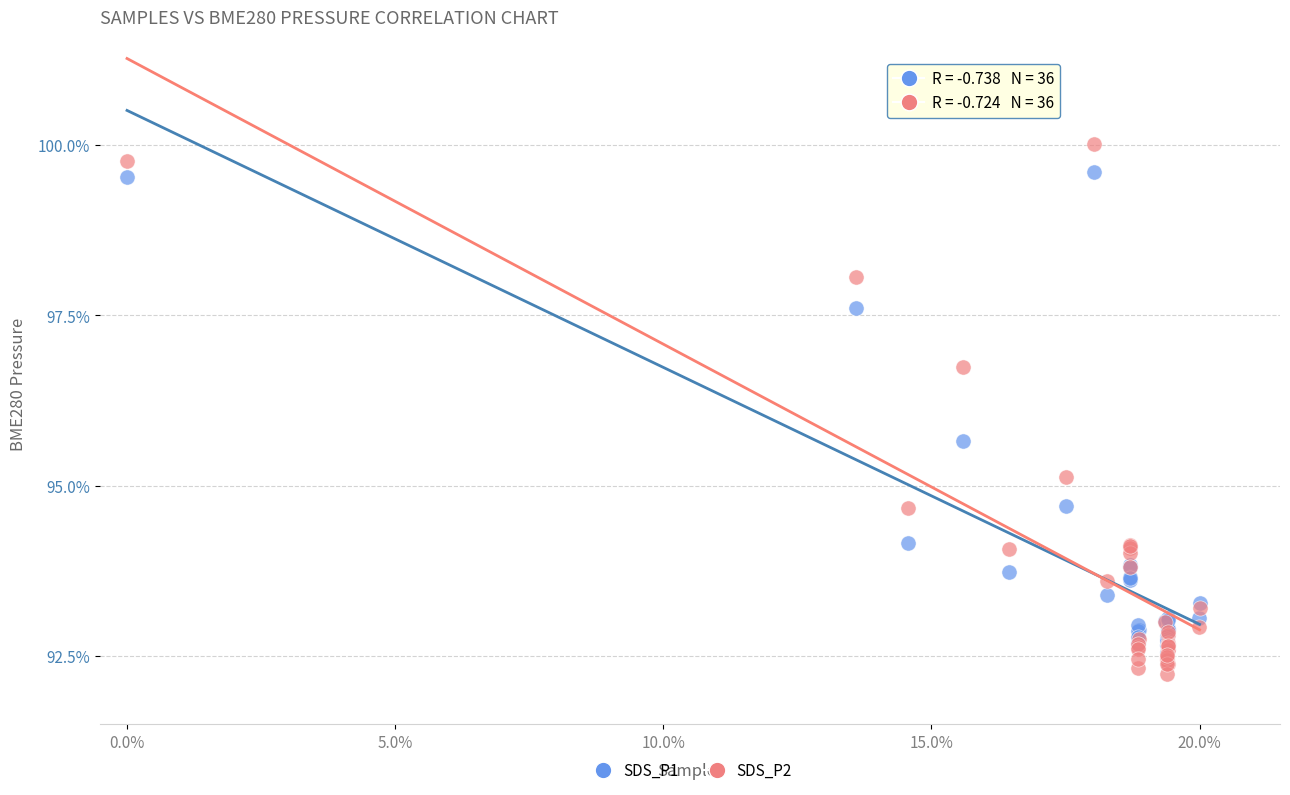

Across all series, what Y value is closest to 96?

95.7